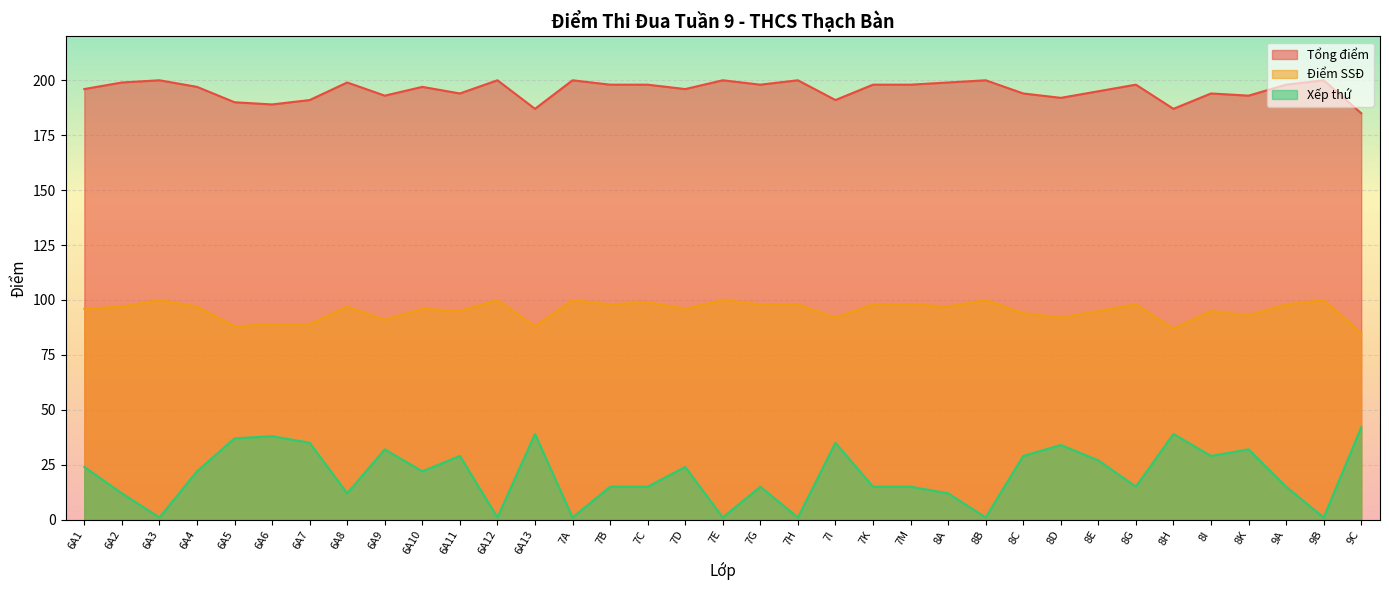

What is the sum of all Tổng điểm values?

6844